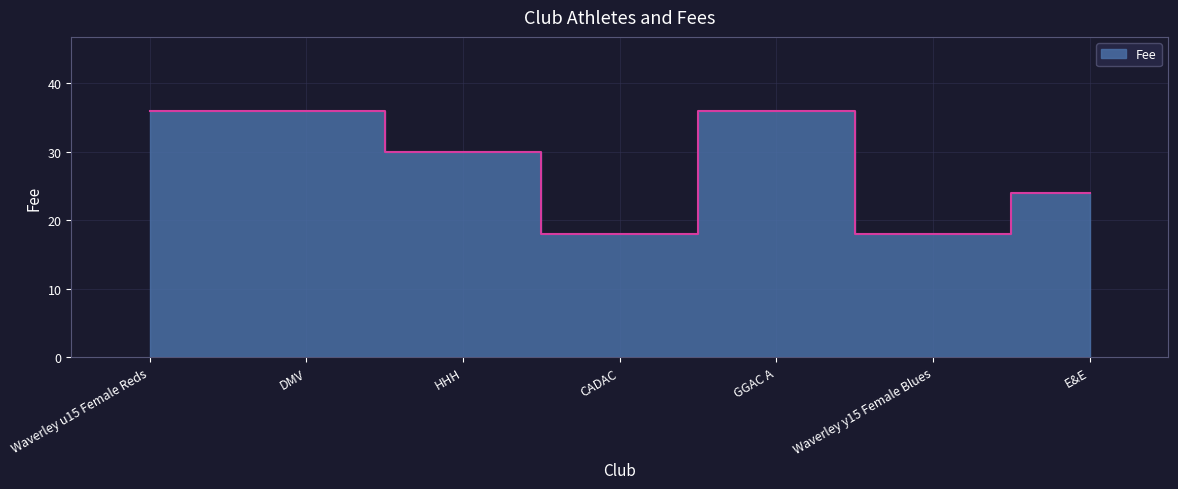

Reading left to right, extract all data points from this chart.

Waverley u15 Female Reds=36	DMV=36	HHH=30	CADAC=18	GGAC A=36	Waverley y15 Female Blues=18	E&E=24